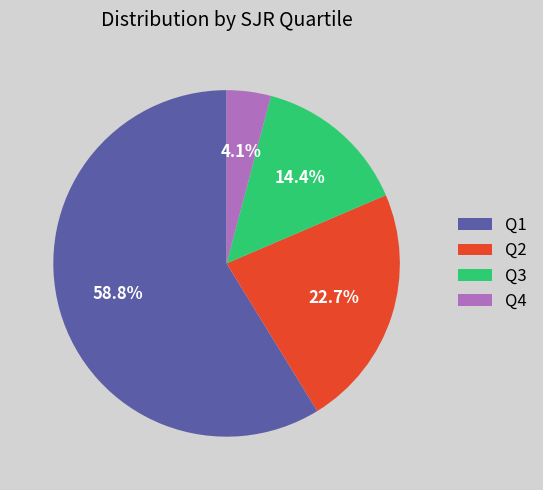

Is there a majority slice in this chart?

Yes